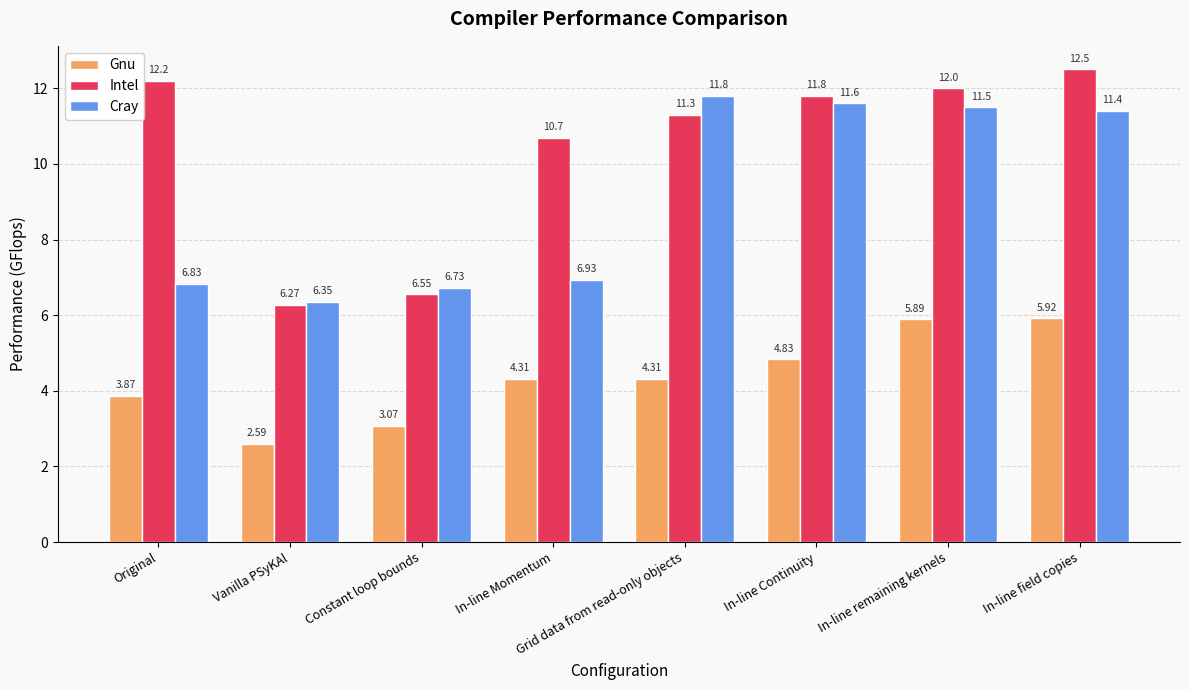

What is the total value across all series at Grid data from read-only objects?

27.4